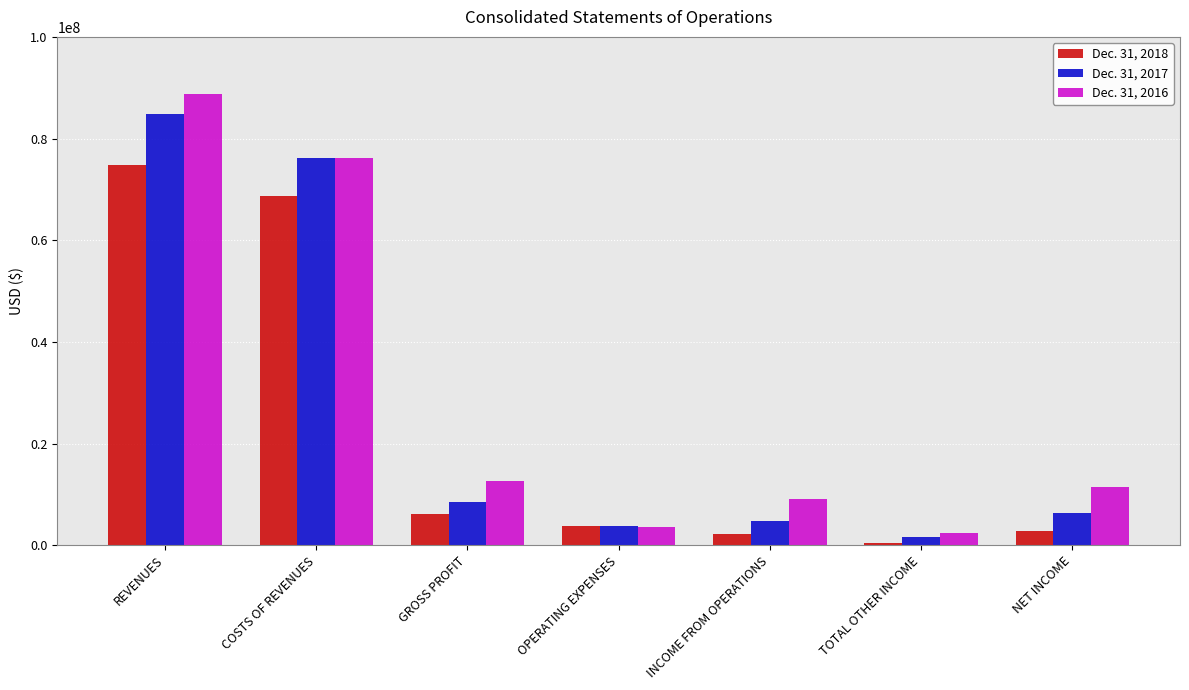

Where does the Dec. 31, 2018 series first go above 3837659?

REVENUES